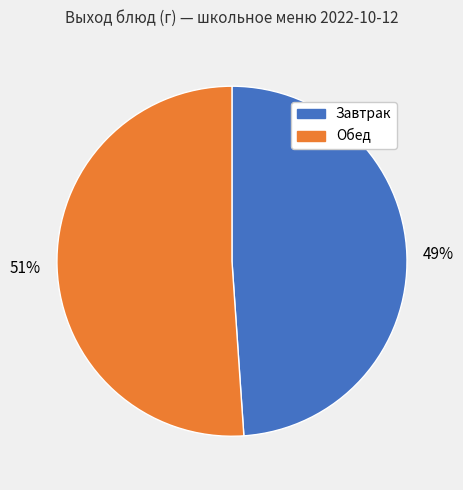

Combined, do Обед and Завтрак account for over 50%?

Yes